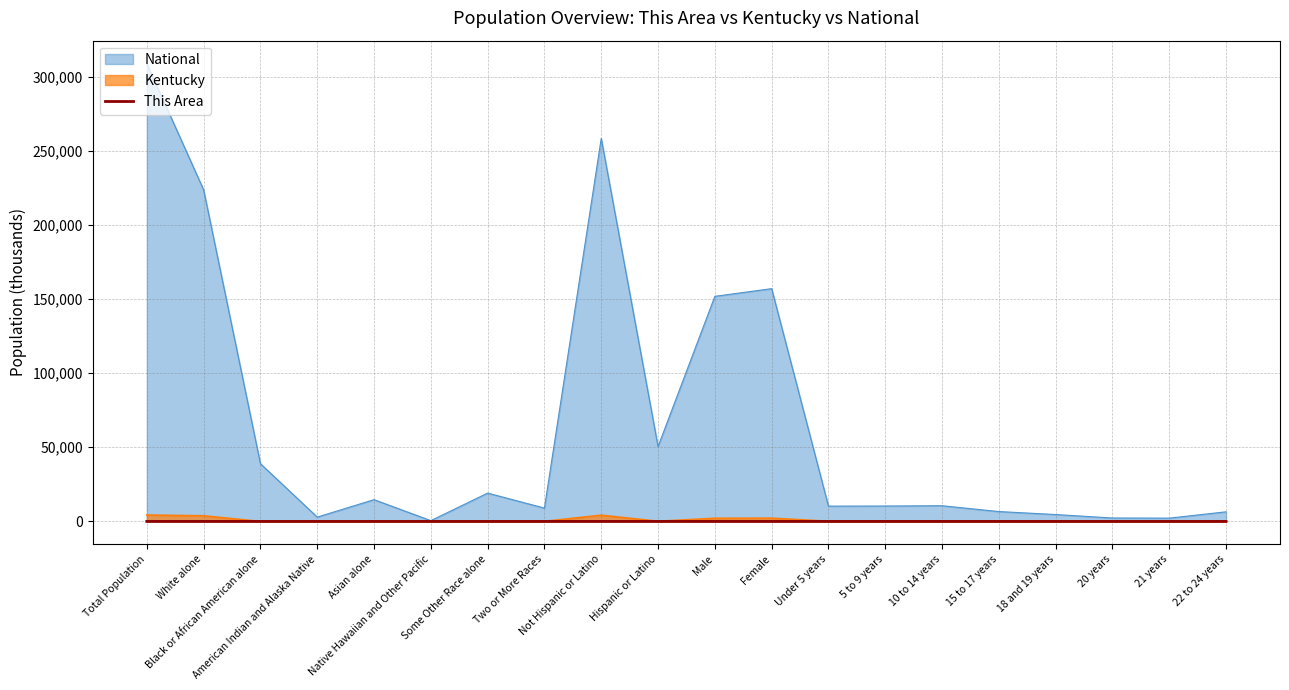

Which series has the largest total across all categories?

National